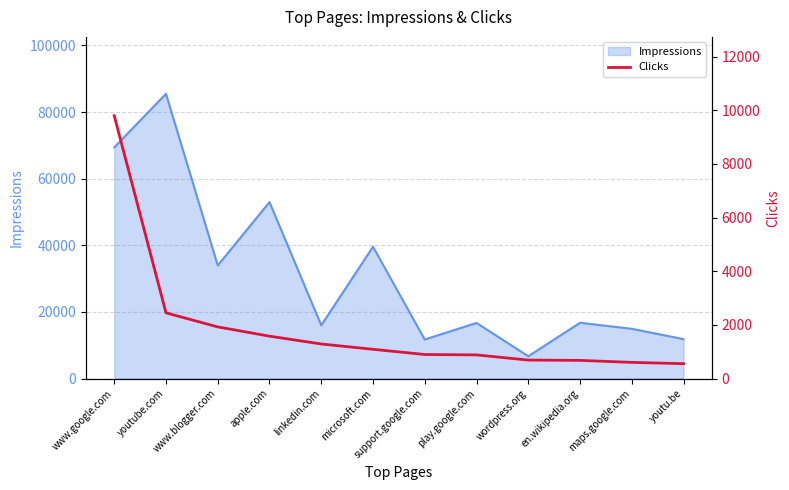

Which category has the highest value in the Impressions series?

youtube.com